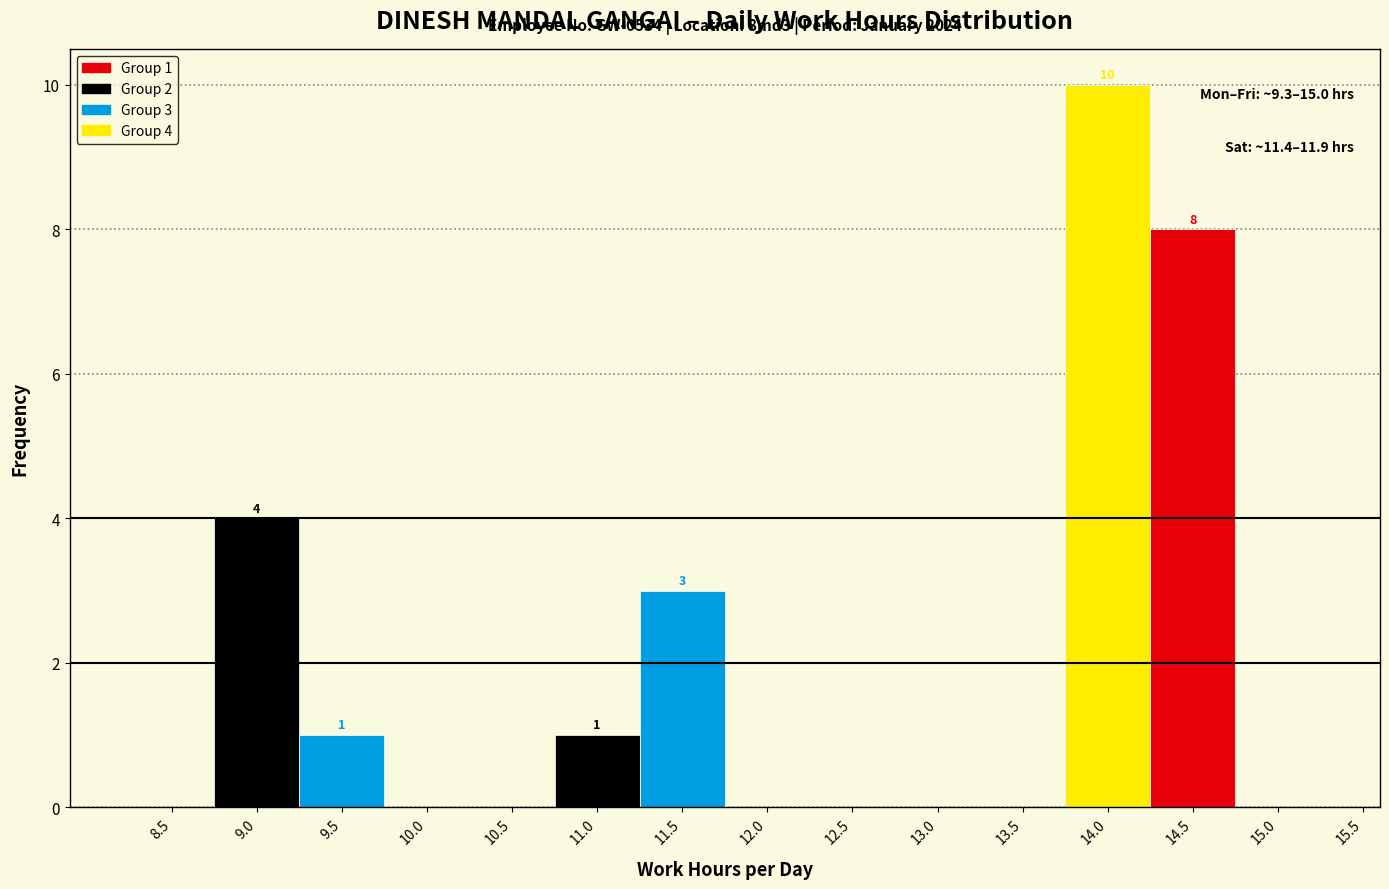

Reading left to right, list all the values displayed in this chart.

8.5=0	9.0=4	9.5=1	10.0=0	10.5=0	11.0=1	11.5=3	12.0=0	12.5=0	13.0=0	13.5=0	14.0=10	14.5=8	15.0=0